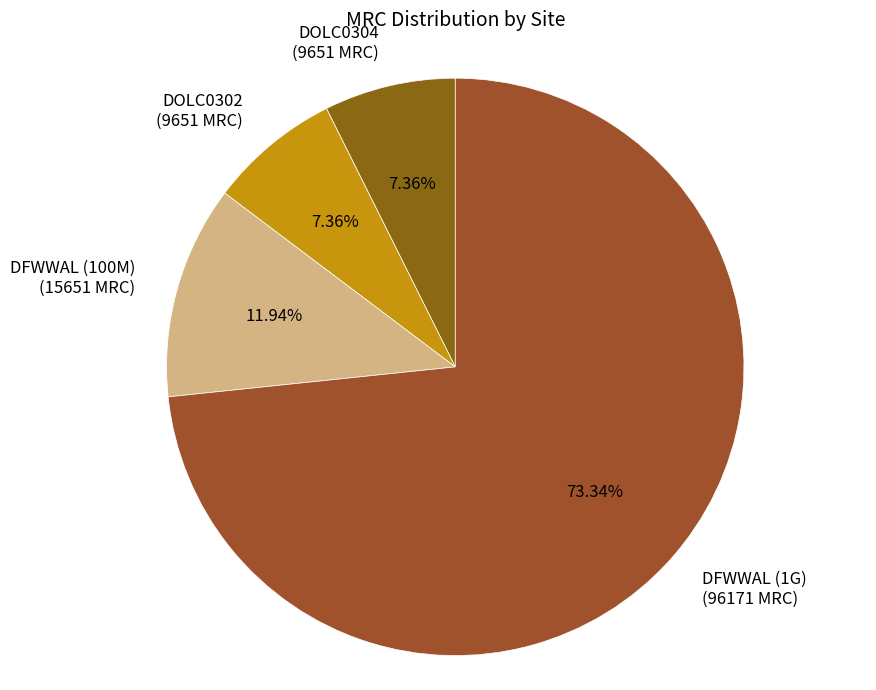

Between DFWWAL (1G) and DFWWAL (100M), which is larger?

DFWWAL (1G)